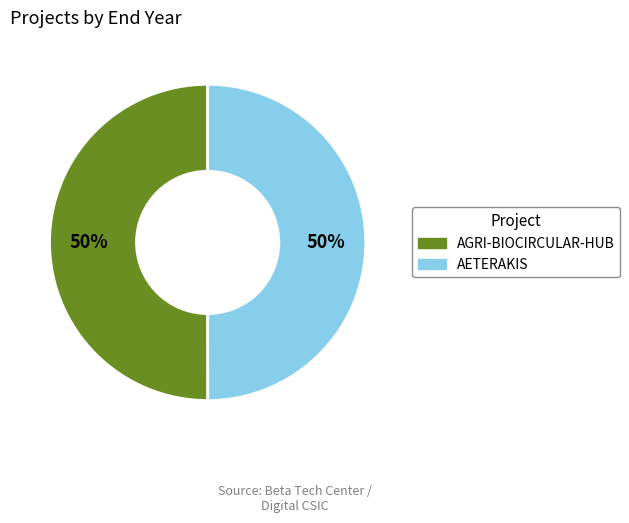

How many segments does this pie chart have?

2